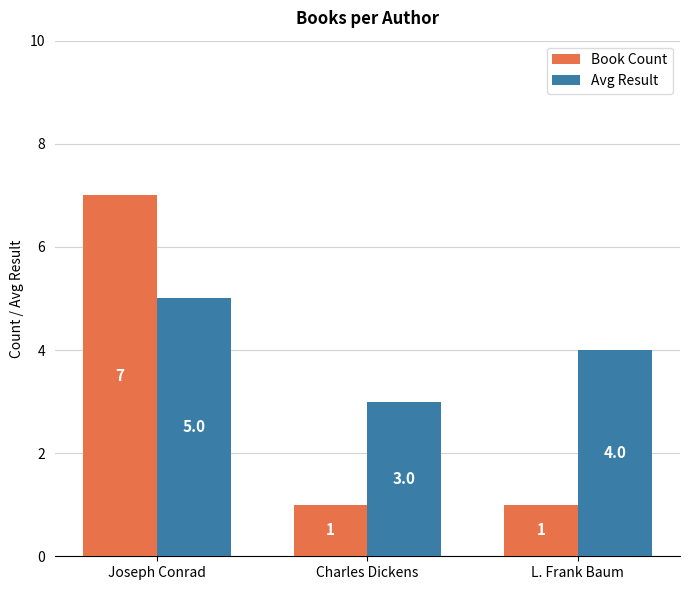

What is the value of the Avg Result bar at the 3rd from the left?

4